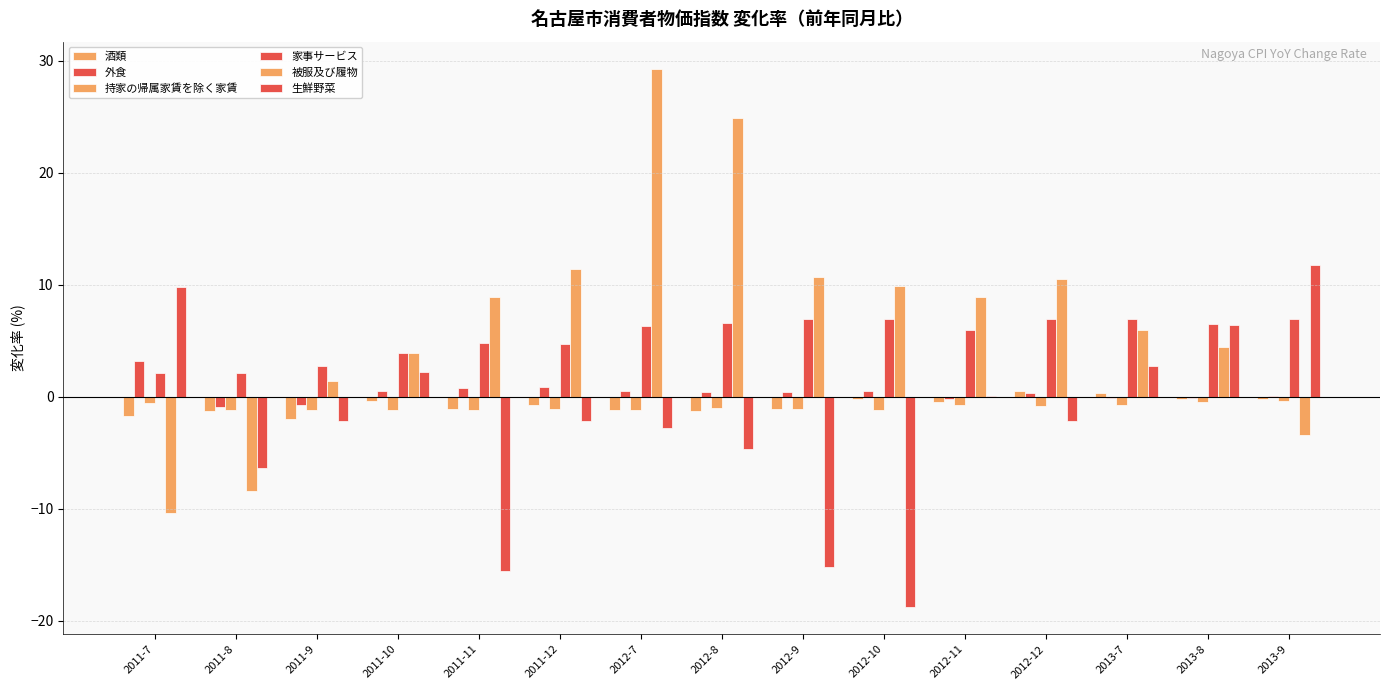

What is the average value of the 生鮮野菜 series?

-2.5